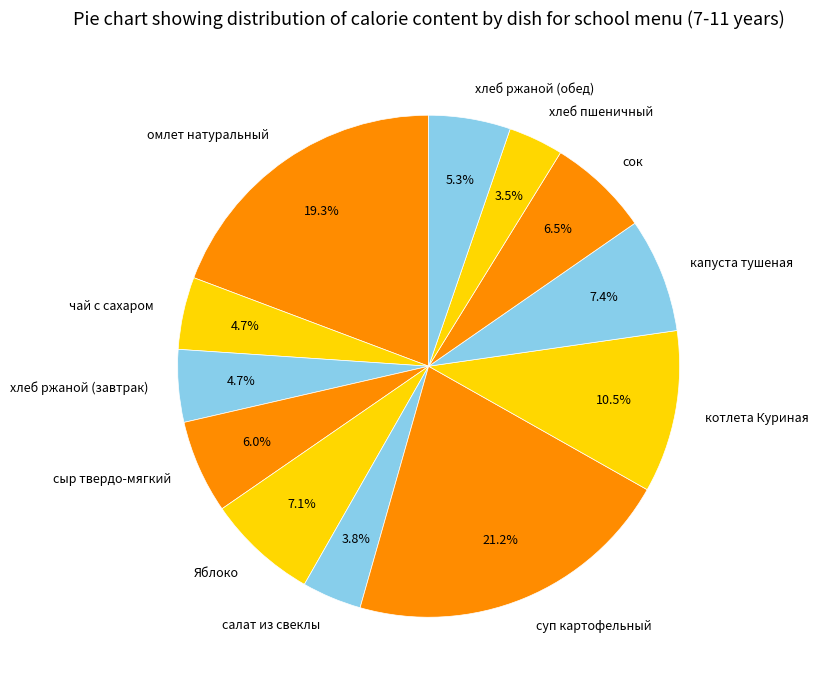

How many segments does this pie chart have?

12